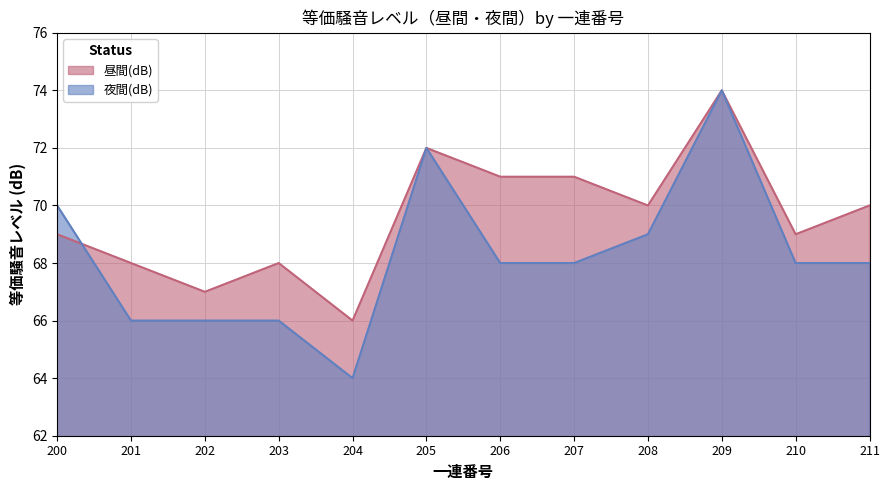

How many data points in 昼間(dB) are above 70?

4